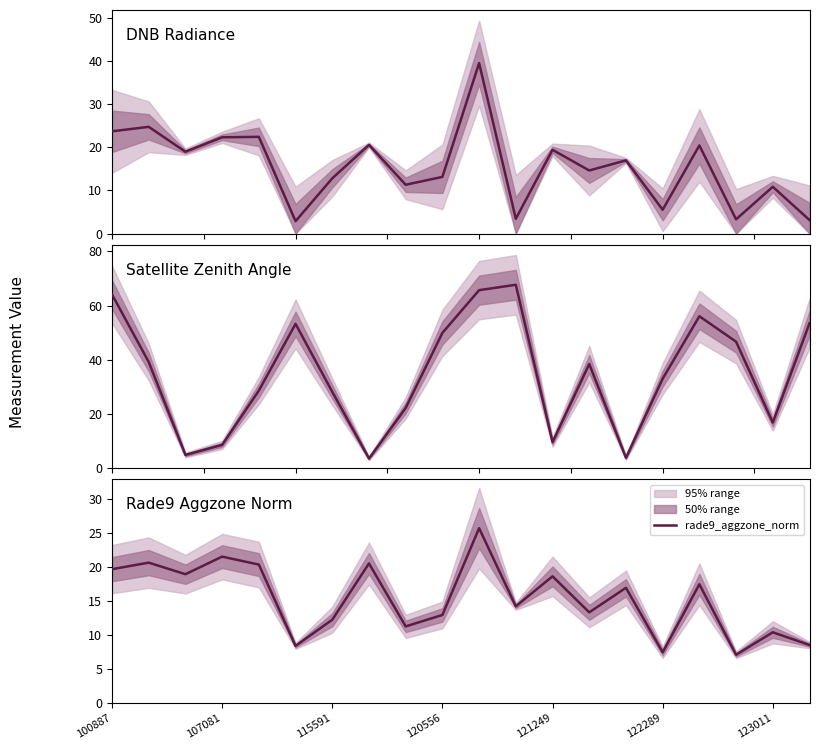

Reading left to right, transcribe all the data shown in this chart.

dnbrad: 23.7	24.7	19.0	22.3	22.4	2.9	12.8	20.6	11.3	13.1	39.5	3.4	19.4	14.6	17.0	5.5	20.4	3.3	10.8	3.1
satz: 64.1	39.2	4.9	8.6	28.6	53.3	28.2	3.6	22.2	49.9	65.7	67.7	9.7	38.4	3.9	33.0	56.1	46.7	16.9	53.5
rade9_aggzone_norm: 19.7	20.7	19.0	21.6	20.4	8.4	12.3	20.6	11.3	13.0	25.8	14.2	18.7	13.4	17.0	7.5	17.5	7.1	10.4	8.5